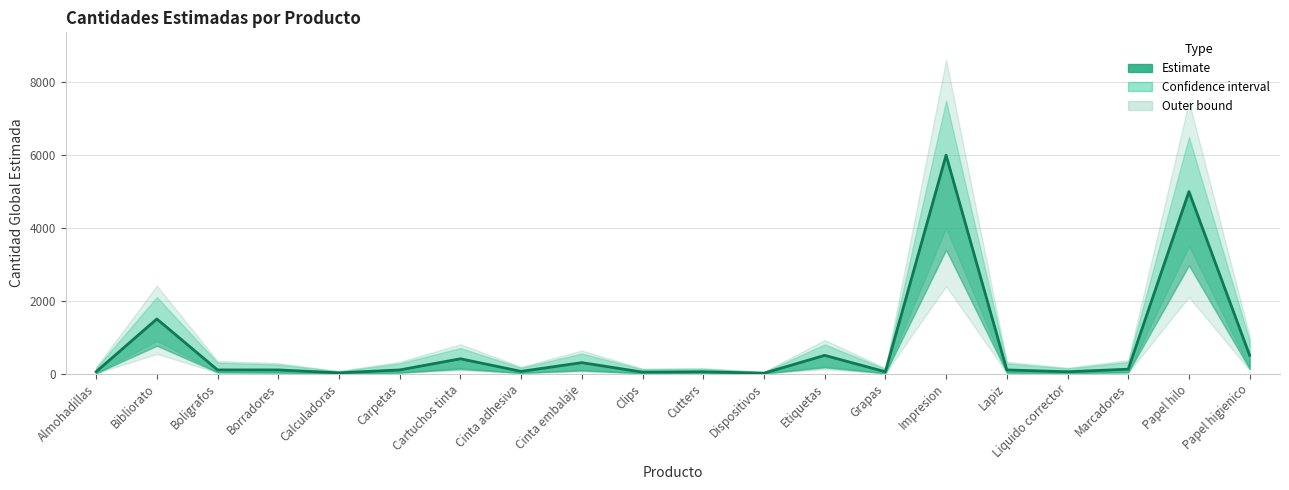

True or false: Lower bound and Cantidad estimada cross at least once.

False